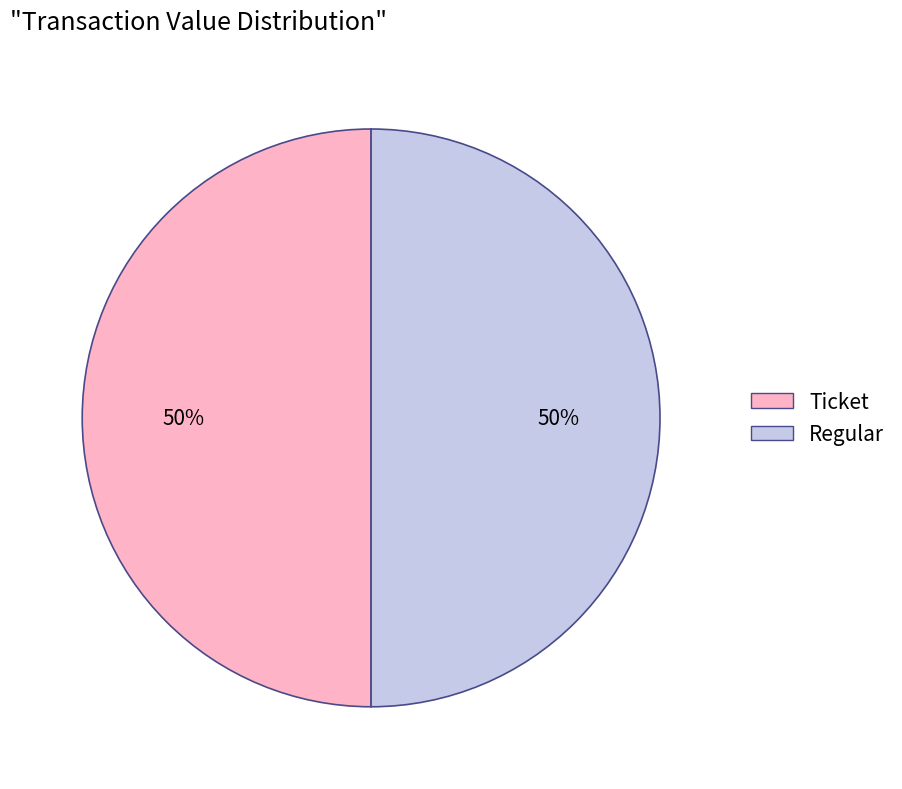

Count the number of slices in the pie.

2